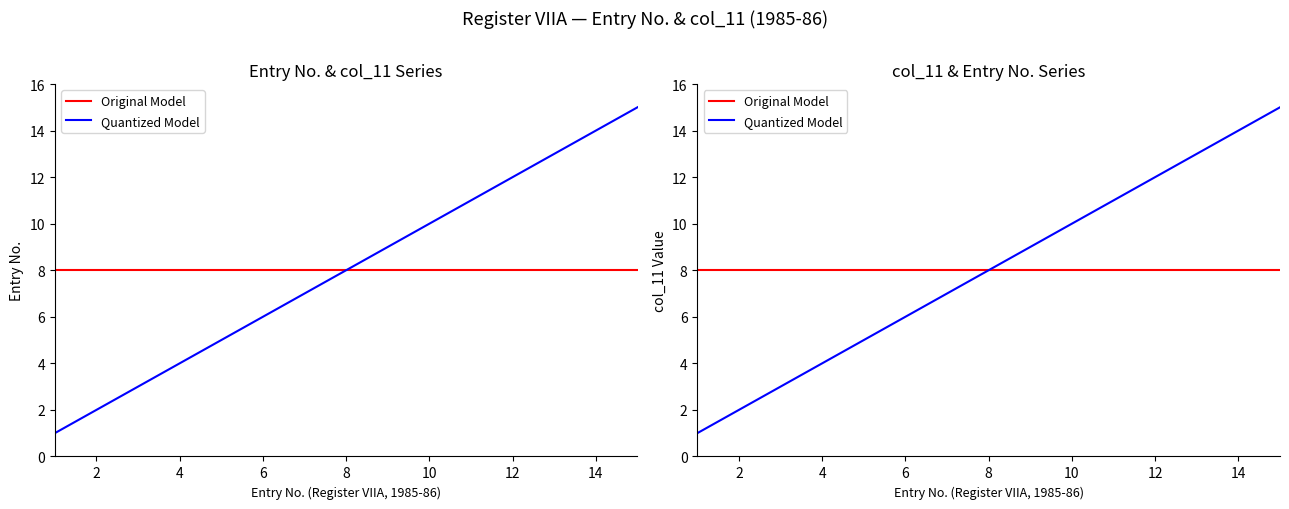

True or false: Original Model has a value of 13 at 14.

False